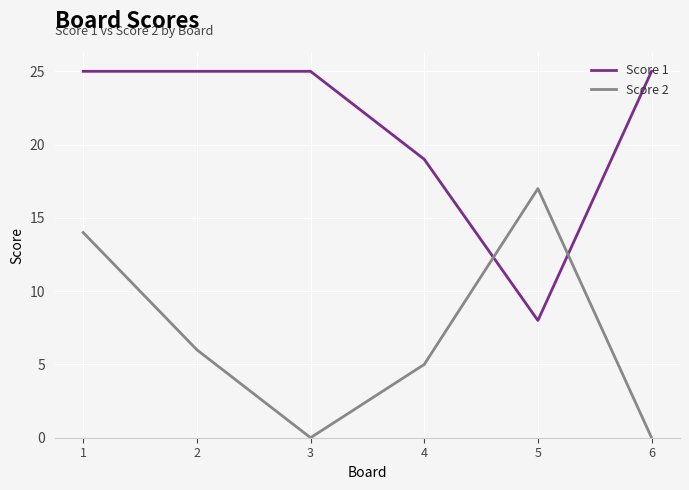

Reading left to right, list all the values displayed in this chart.

Score 1: 1=25	2=25	3=25	4=19	5=8	6=25
Score 2: 1=14	2=6	3=0	4=5	5=17	6=0